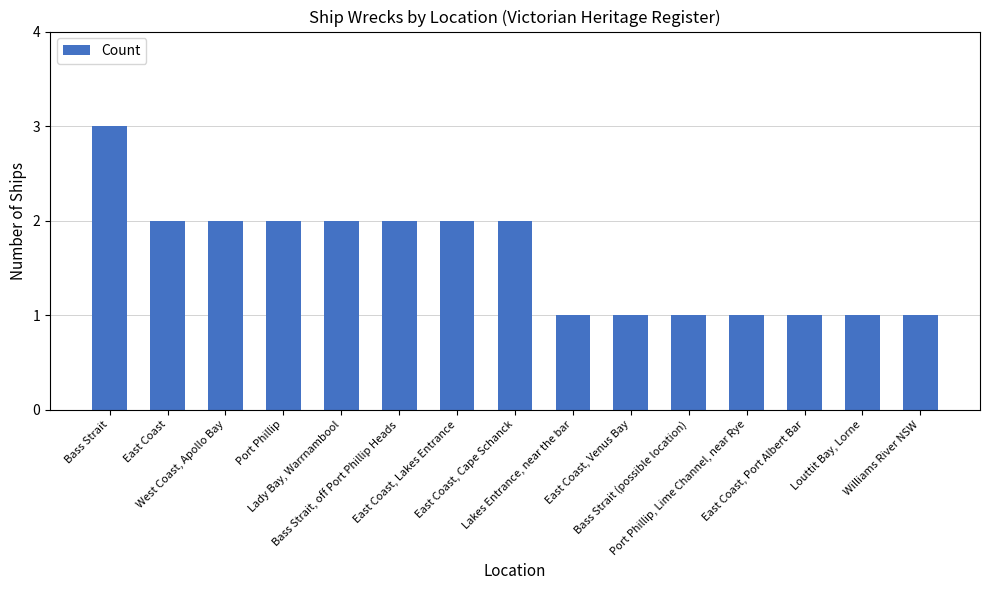

What is the sum of all values?

24